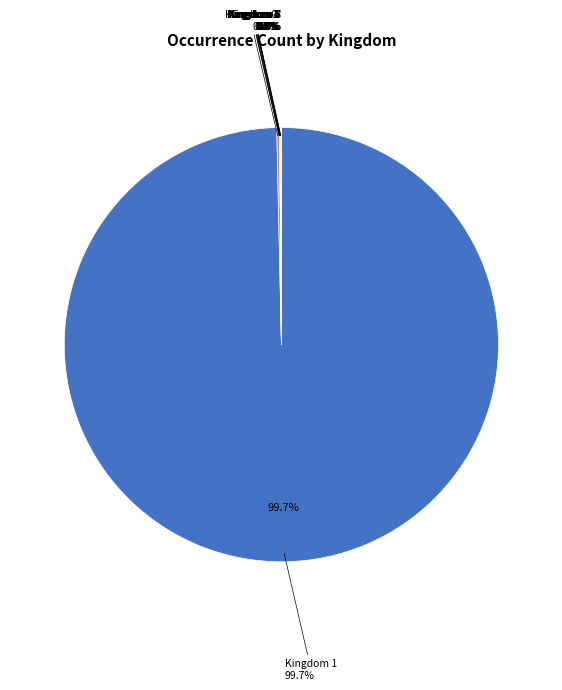

How much of the chart is everything except 6?

100.0%